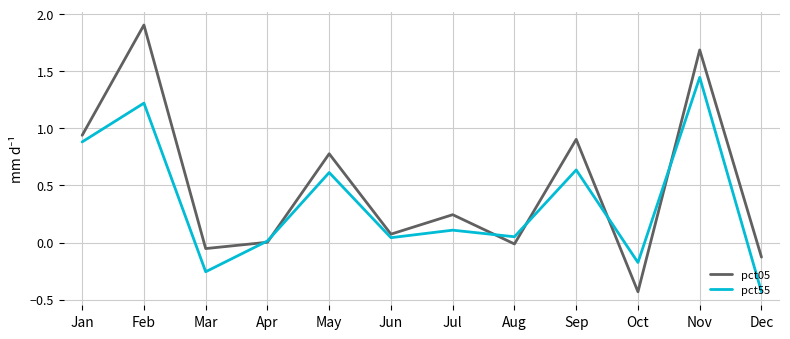

Which category has the highest value across all series?

Feb